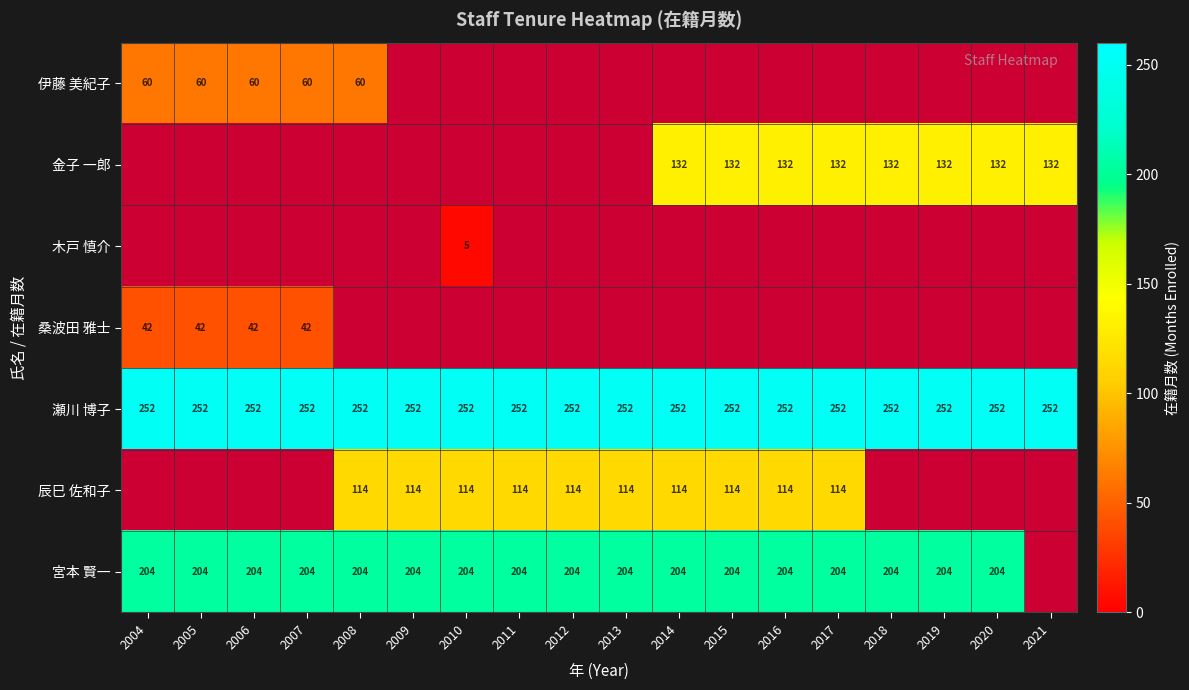

Is it true that 伊藤 美紀子 equals 60 at 2006?

True